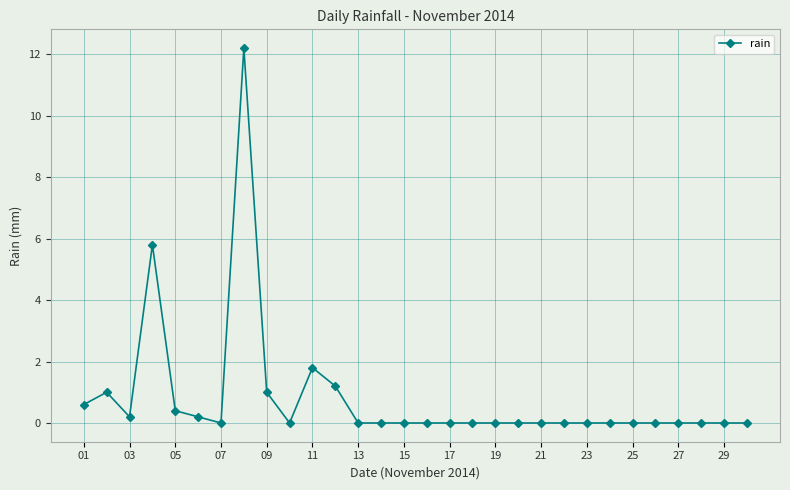

What is the difference between the maximum and minimum values?

12.2